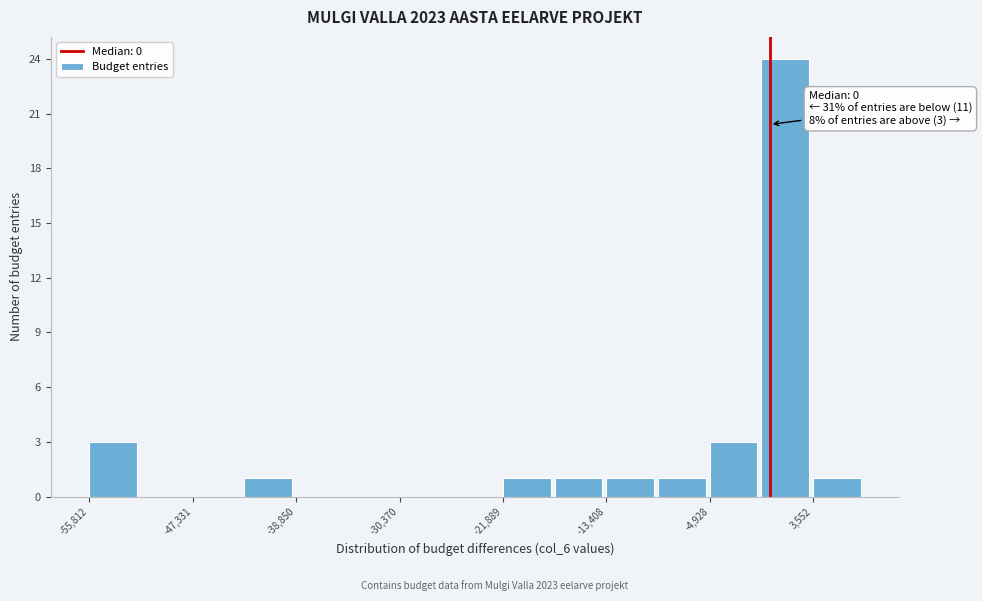

Over which range of the x-axis is the bar tallest?

-1000 to 4000